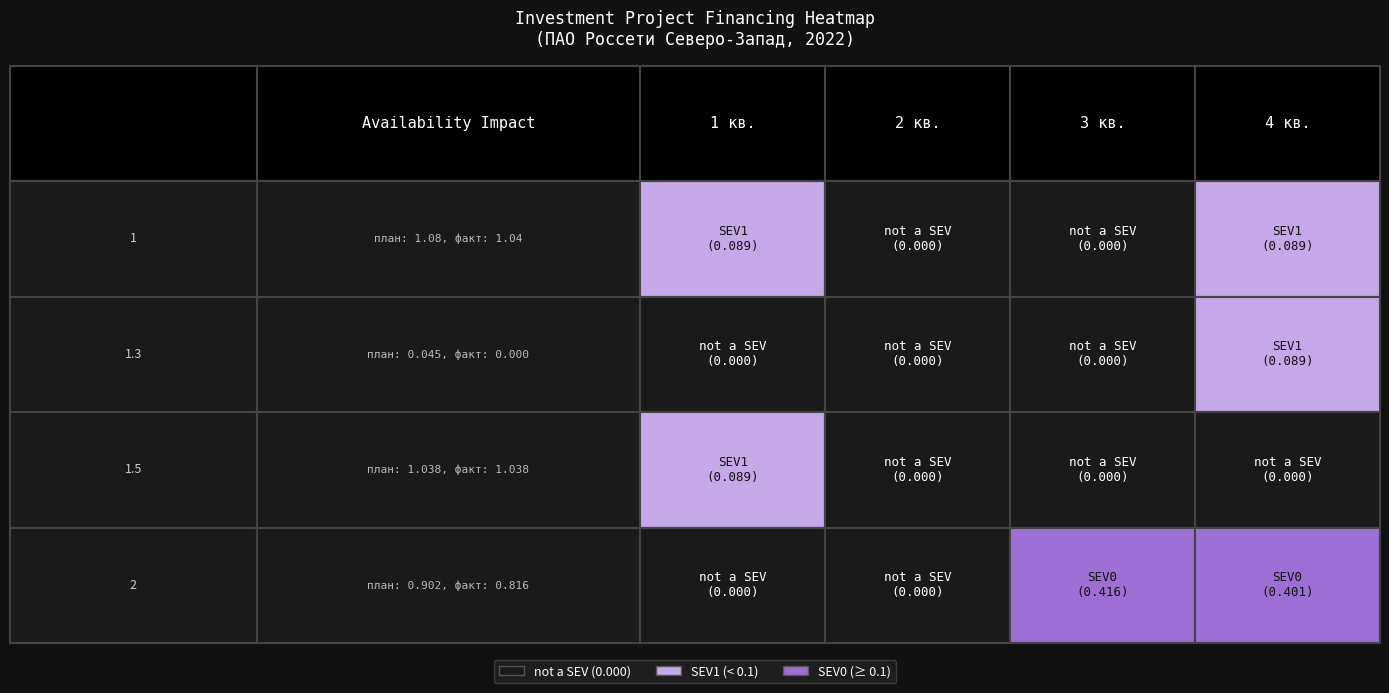

The value of 1.3 - средств от оказания услуг at 1.3 - средств от оказания услуг is 0.0. True or false?

False